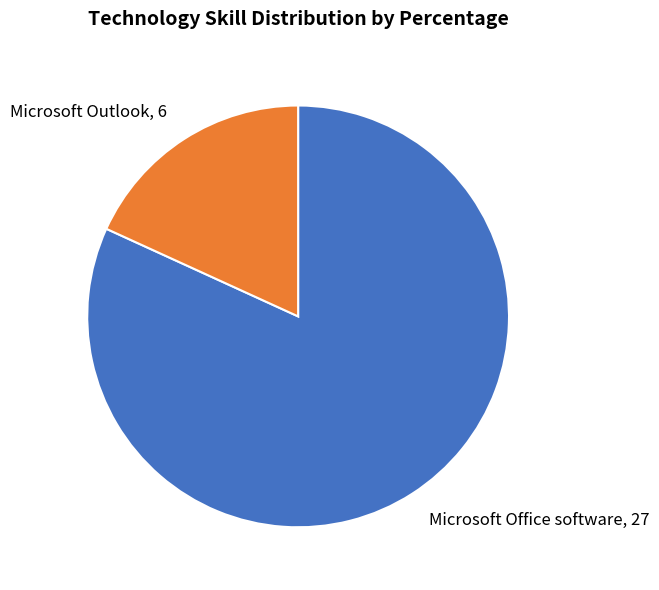

How many slices are in this pie chart?

2